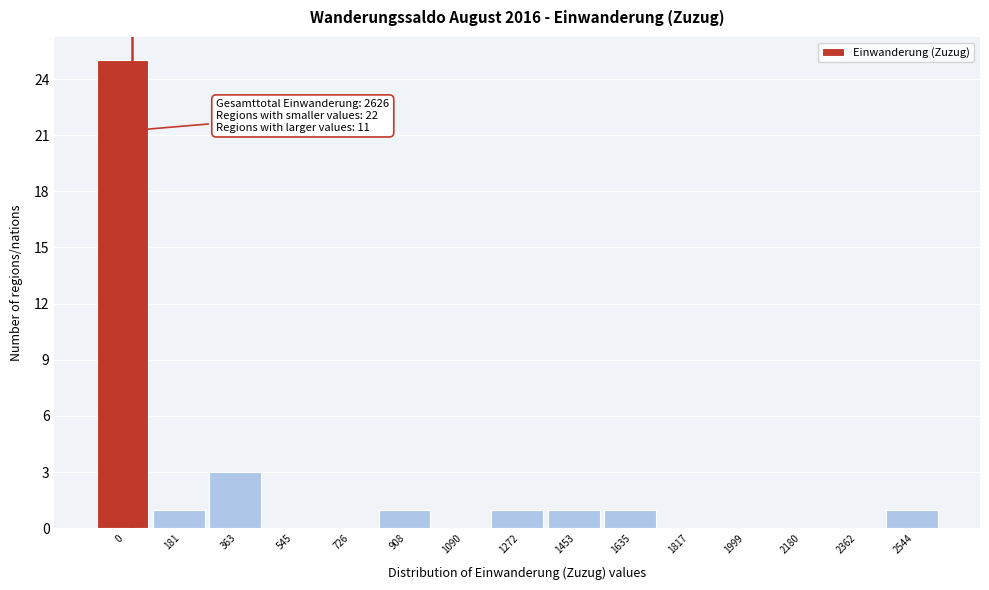

Reading right to left, extract all data points from this chart.

2544=1	2362=0	2180=0	1999=0	1817=0	1635=1	1453=1	1272=1	1090=0	908=1	726=0	545=0	363=3	181=1	0=25